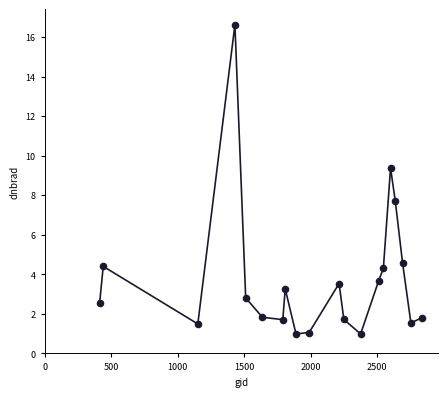

What is the range of X values (max minus min)?

2421.0